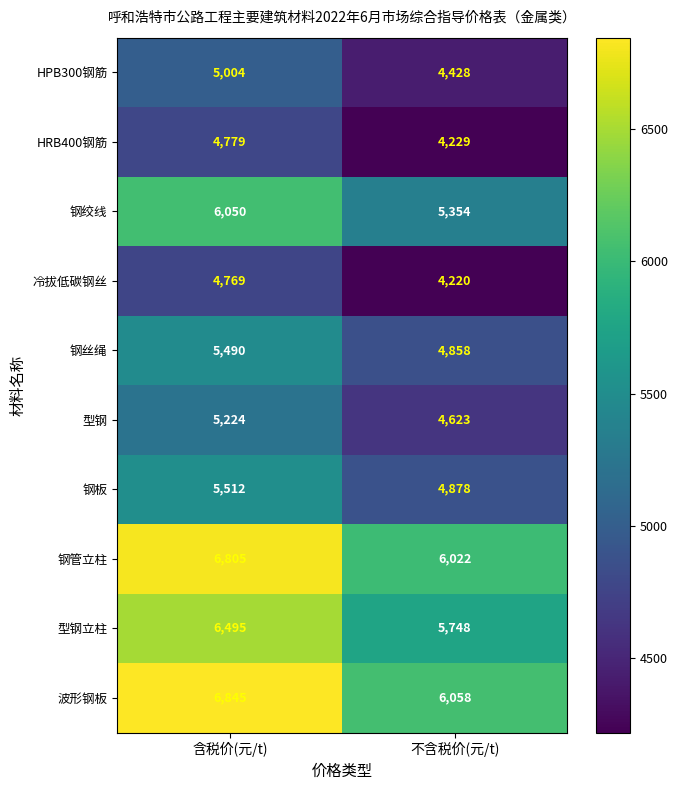

Rank the series at 含税价(元/t) from highest to lowest value.

波形钢板, 钢管立柱, 型钢立柱, 钢绞线, 钢板, 钢丝绳, 型钢, HPB300钢筋, HRB400钢筋, 冷拔低碳钢丝